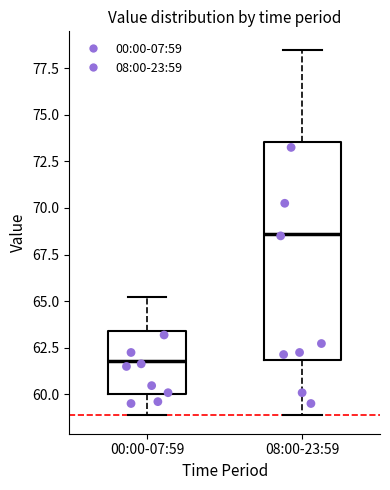

Reading left to right, read every box against the y-axis: the position of its median line, the range the box covers, and the ends of its whiskers. The values are not printed on the chart, so give them approximately, as read against the axis.

00:00-07:59: median 62.0, box 60.0 to 63.5, whiskers 59.0 to 65.0
08:00-23:59: median 68.5, box 62.0 to 73.5, whiskers 59.0 to 78.5